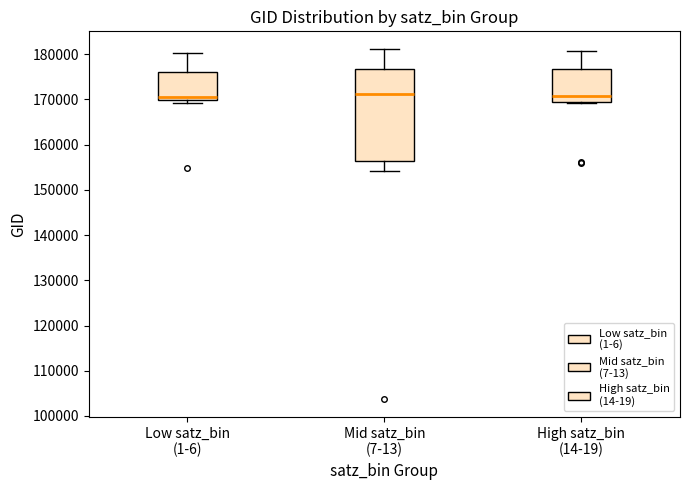

Reading left to right, transcribe this box plot: for each box, give where its median line is, the range the box spans, and where its two whiskers end, as read against the y-axis. The values are not printed on the chart, so give them approximately, as read against the axis.

Low satz_bin (1-6): median 171000, box 170000 to 176000, whiskers 169000 to 180000
Mid satz_bin (7-13): median 171000, box 156000 to 177000, whiskers 154000 to 181000
High satz_bin (14-19): median 171000, box 169000 to 177000, whiskers 169000 to 181000